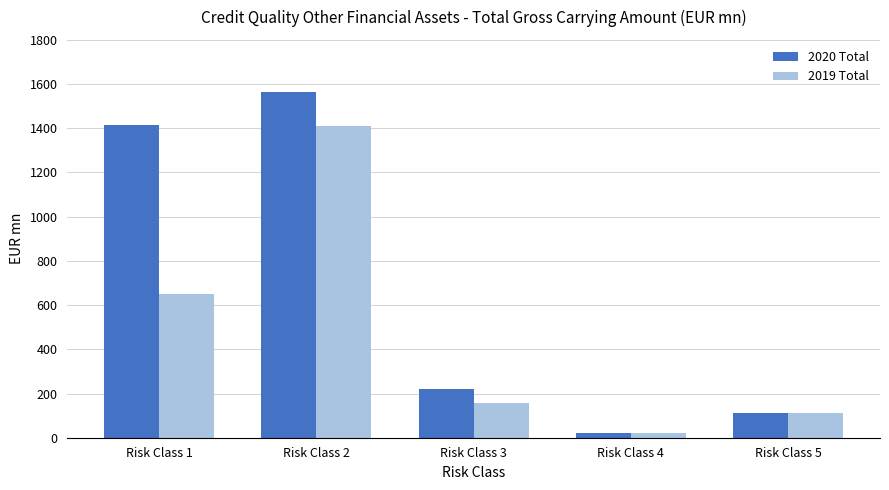

At which category is the sum across all series the highest?

Risk Class 2